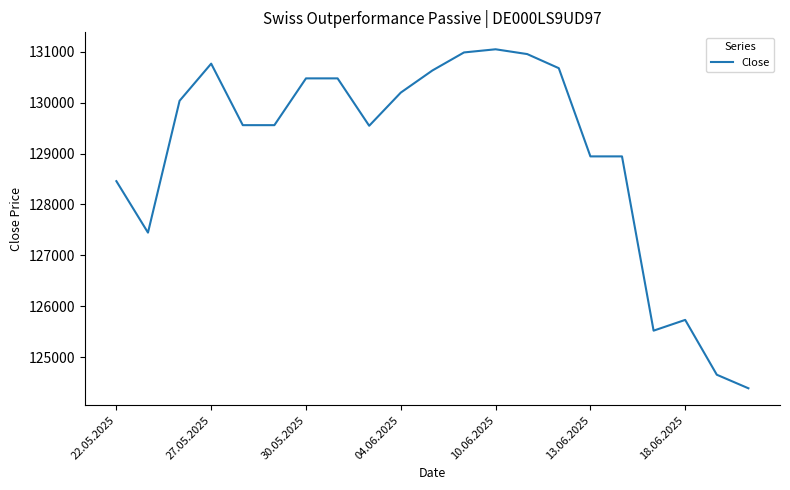

What is the smallest value displayed?

124393